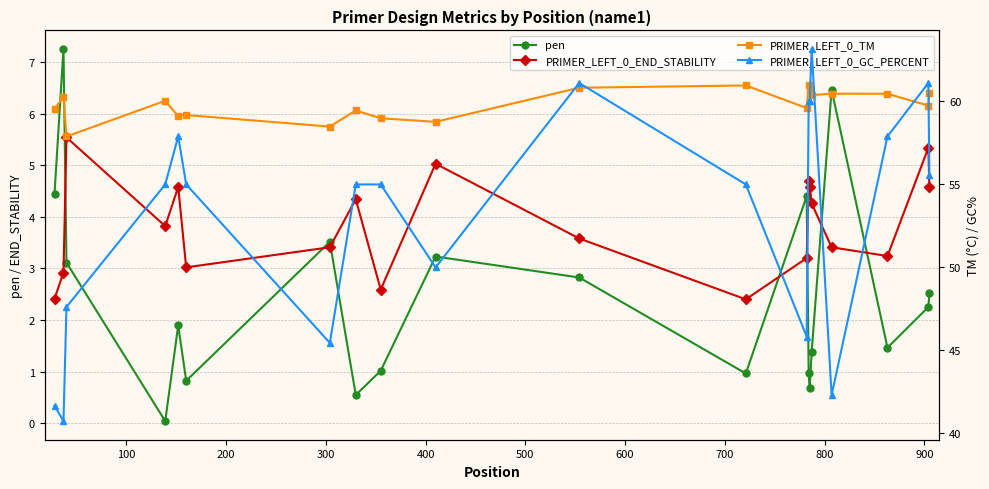

What is the sum of all pen values?

49.8